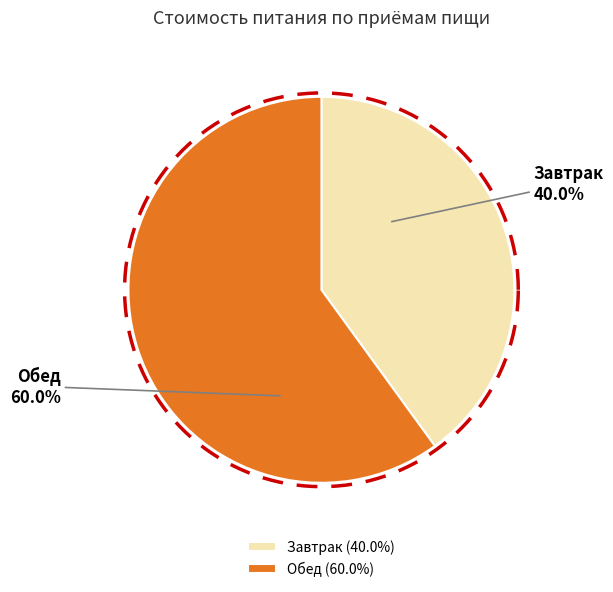

Between Завтрак and Обед, which is larger?

Обед